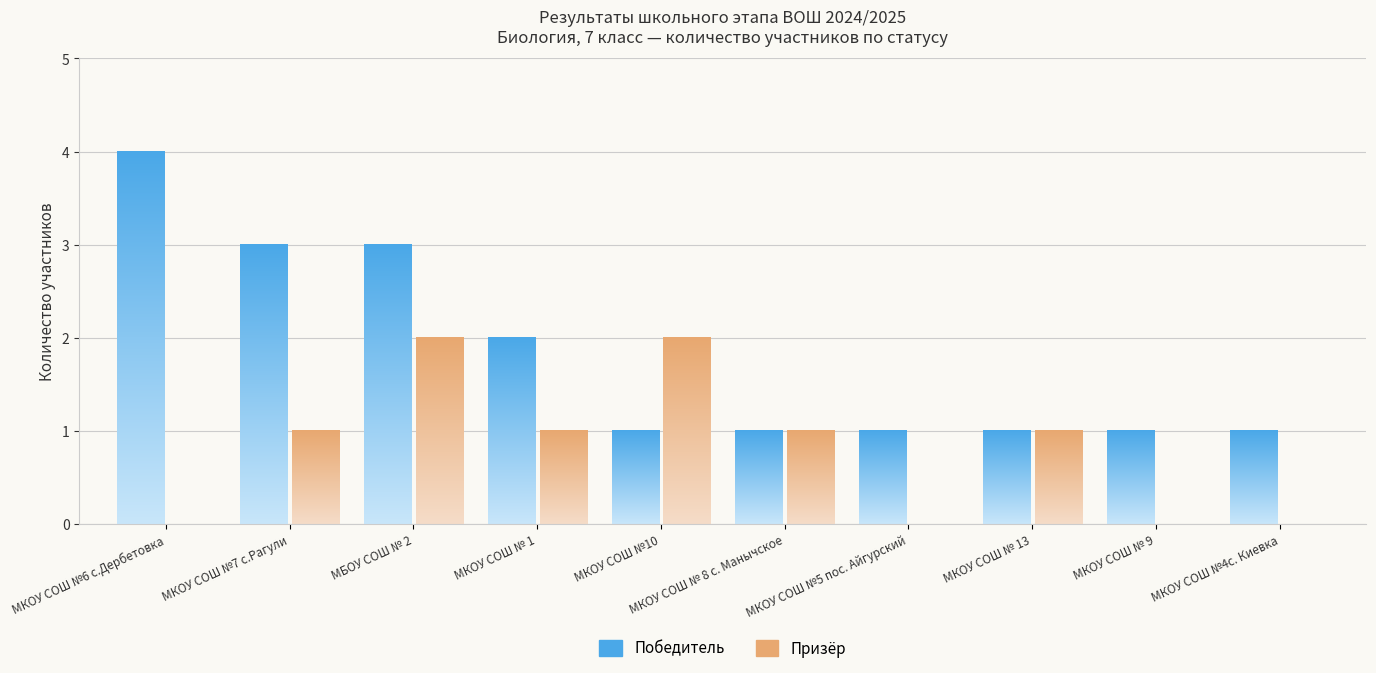

What position from the right is МКОУ СОШ №5 пос. Айгурский?

4